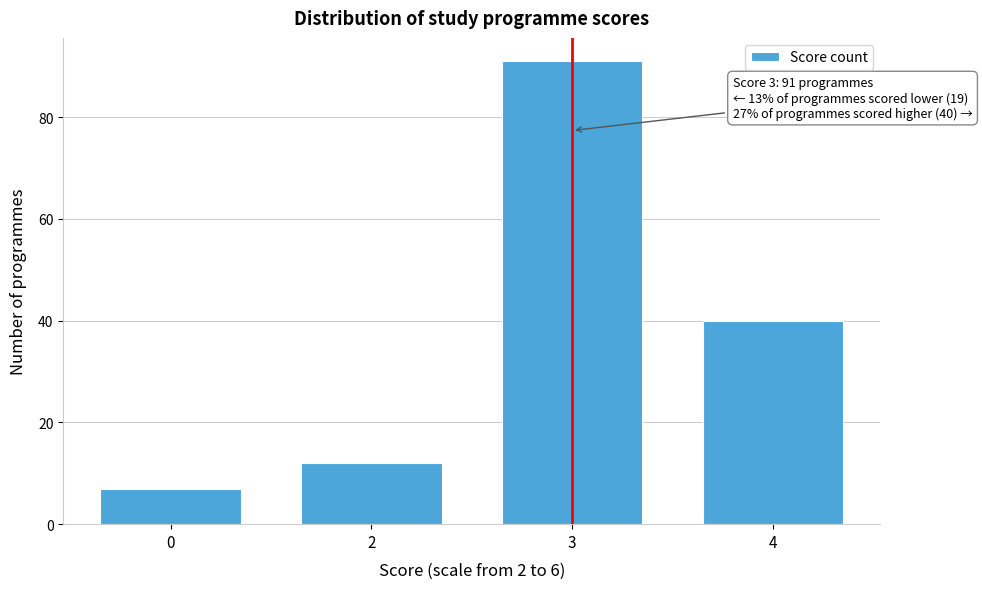

Reading left to right, list all the values displayed in this chart.

0=7	2=12	3=91	4=40